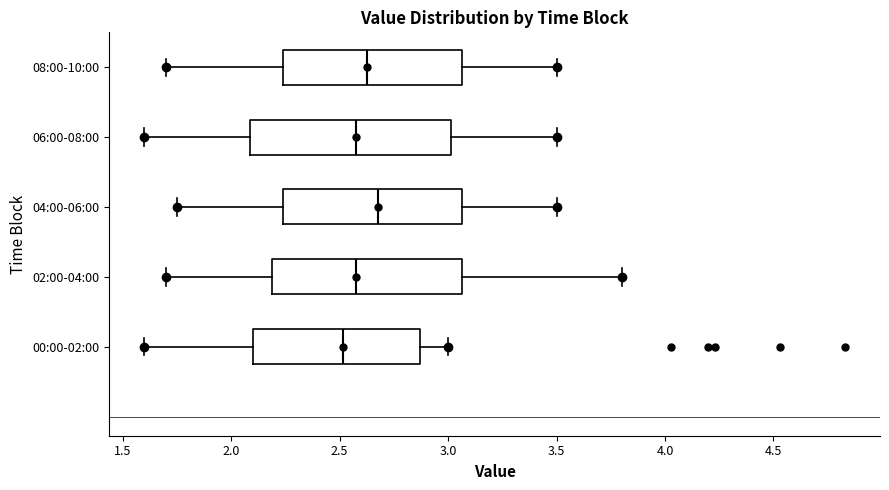

Where does the left whisker of the box for 04:00-06:00 end on the x-axis? The values are not printed on the chart, so give them approximately, as read against the axis.

1.75